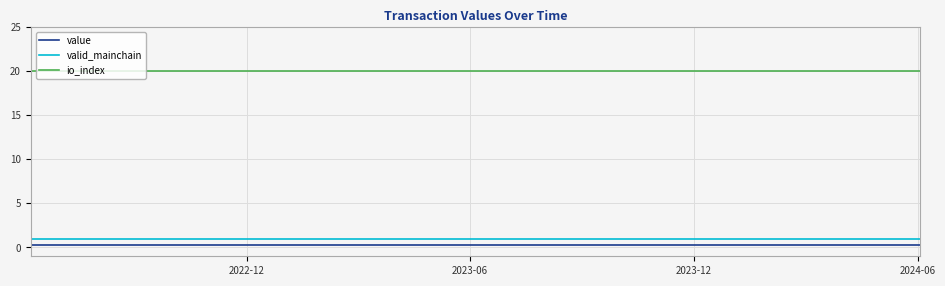

What is the sum of all io_index values?

500.0